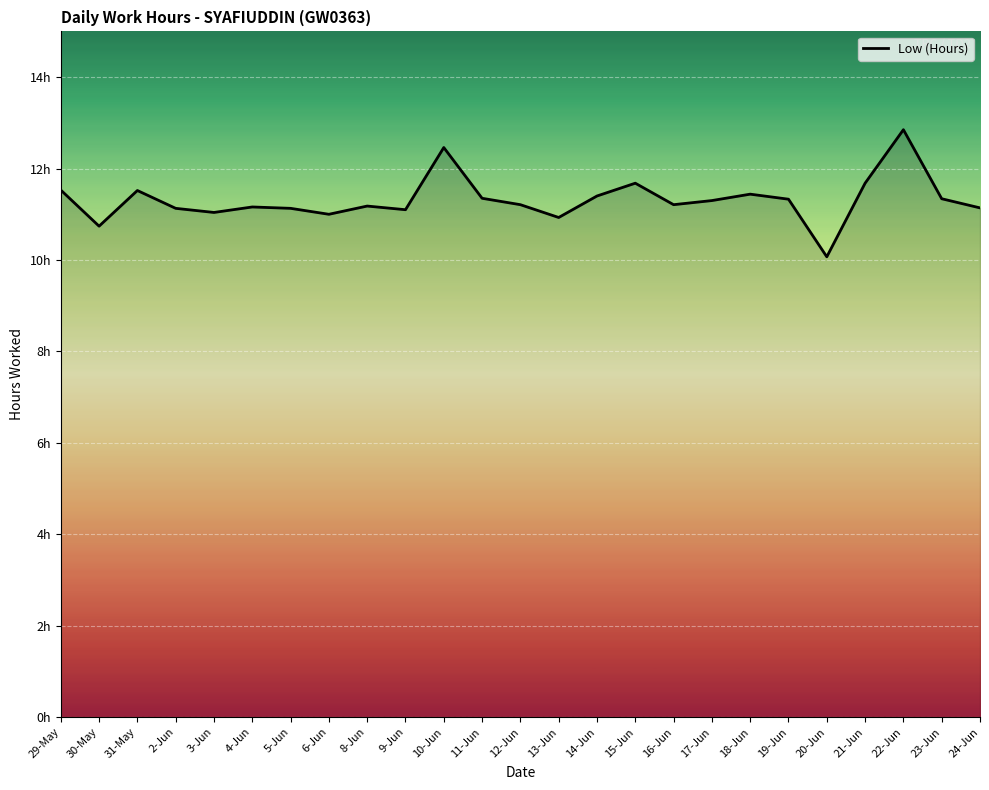

List the labels in order of value, largest first.

22-Jun, 10-Jun, 15-Jun, 21-Jun, 29-May, 31-May, 18-Jun, 14-Jun, 11-Jun, 23-Jun, 19-Jun, 17-Jun, 12-Jun, 16-Jun, 8-Jun, 4-Jun, 24-Jun, 2-Jun, 5-Jun, 9-Jun, 3-Jun, 6-Jun, 13-Jun, 30-May, 20-Jun